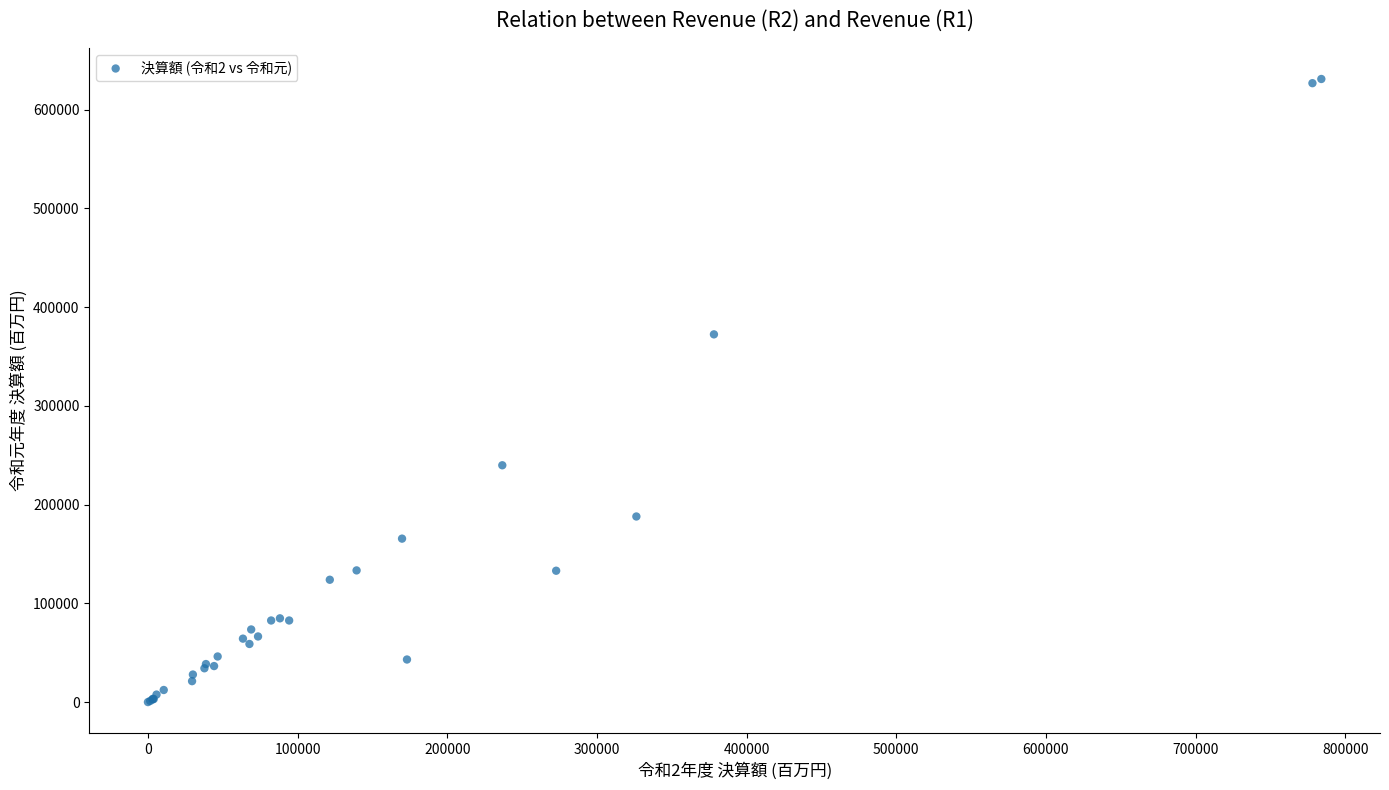

What Y value in the scatter plot is closest to 315449?

372325.3